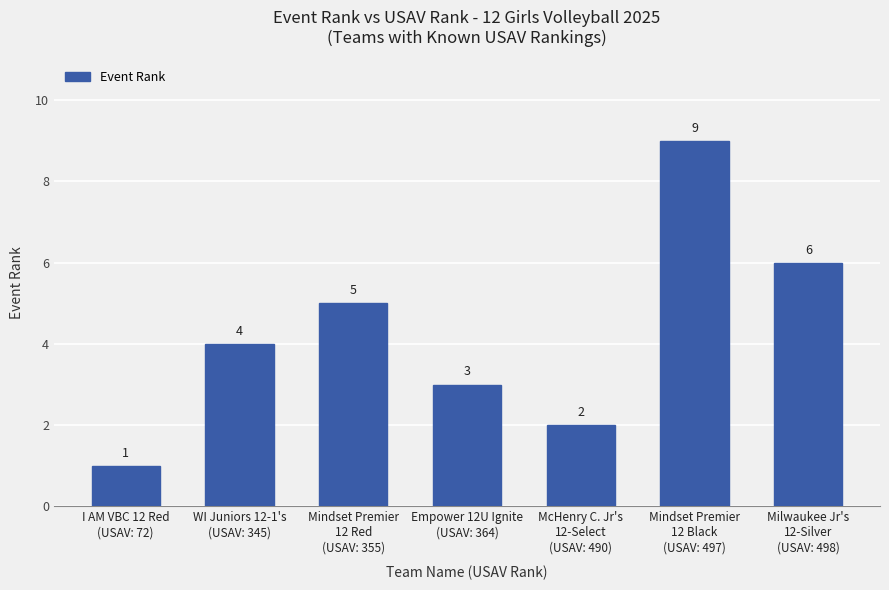

How many values are between 2 and 6?

5